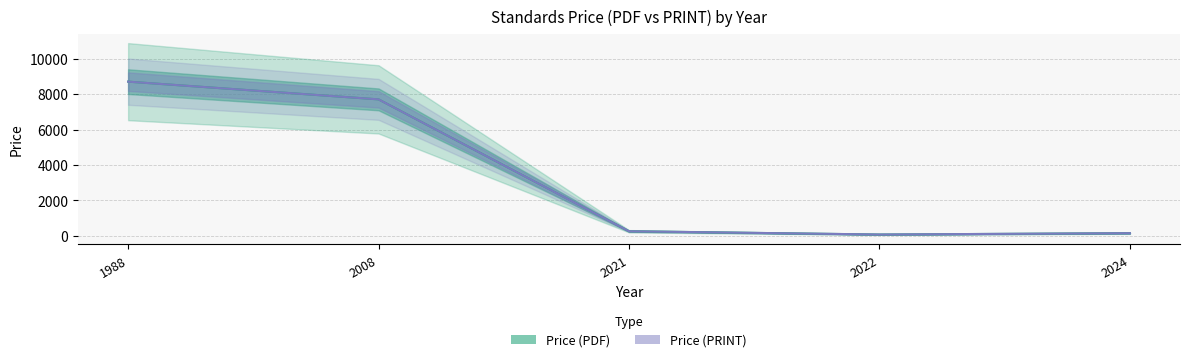

Rank the series by their maximum value, from highest to lowest.

Price (PDF), Price (PRINT)